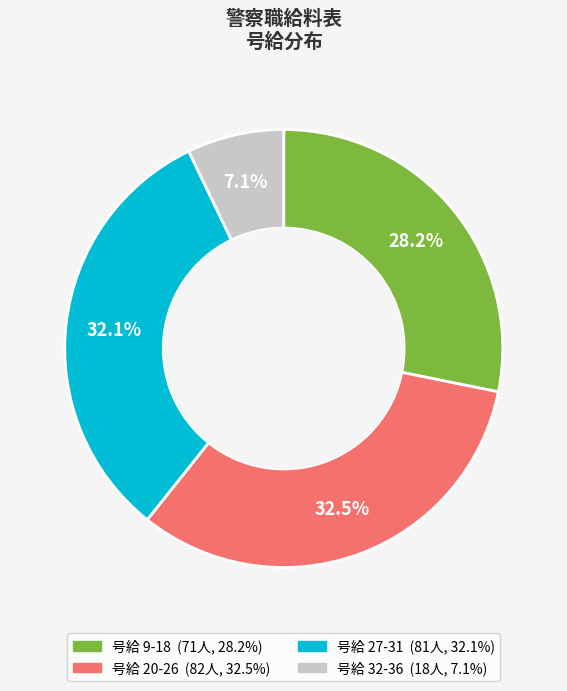

Is there a majority slice in this chart?

No